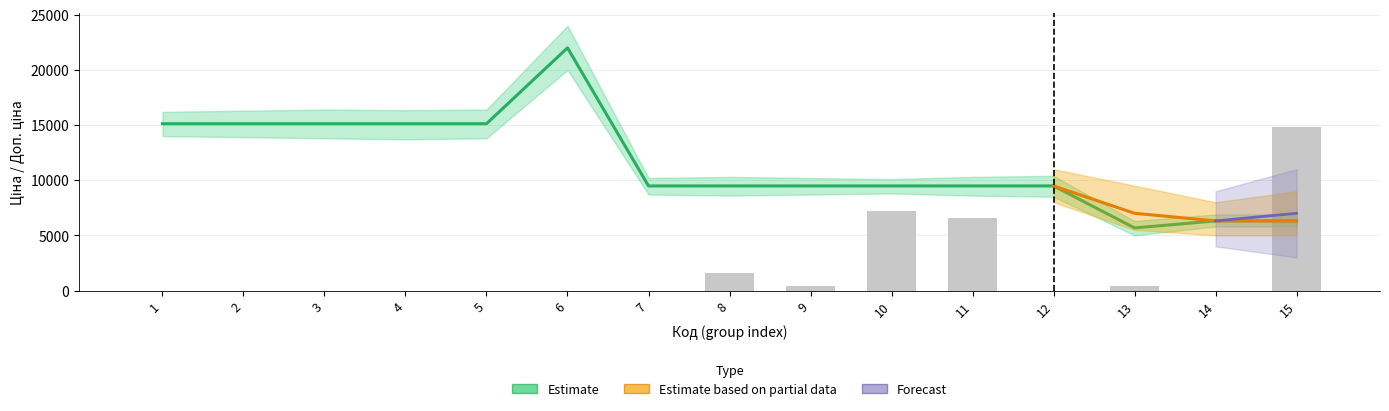

How many data points in Ціна are above 9480?

12